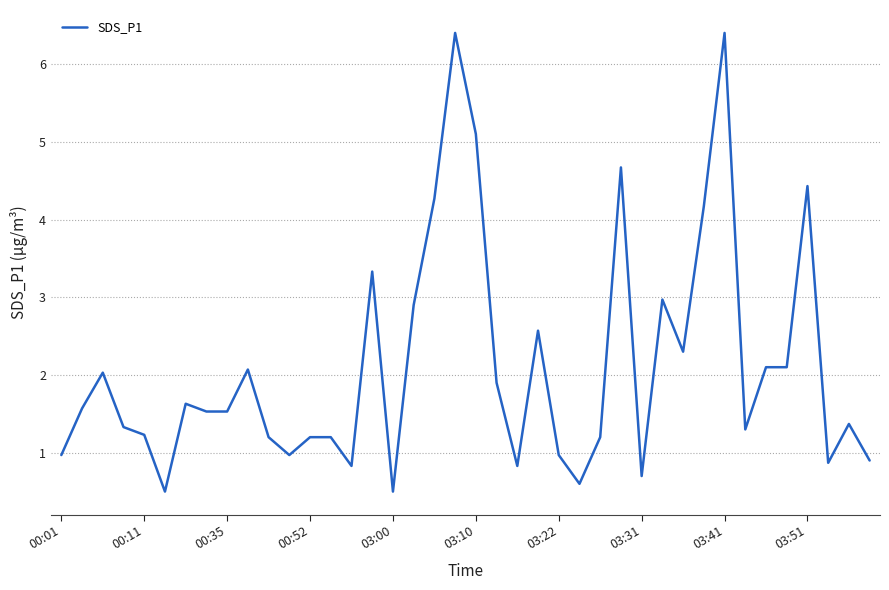

What is the maximum value shown in the chart?

6.4